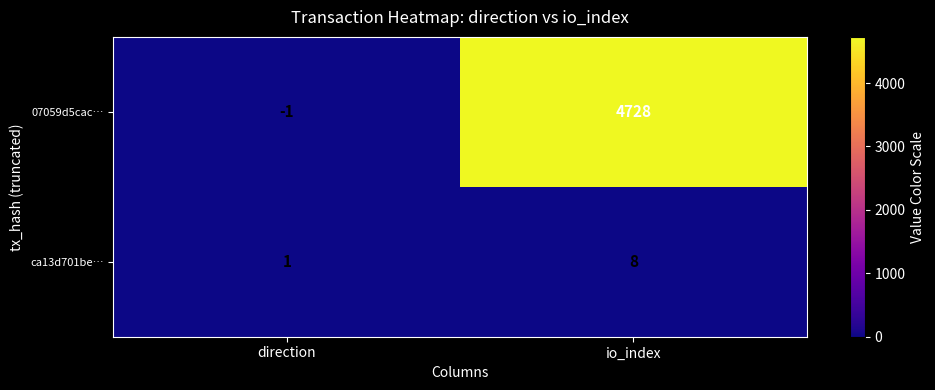

What is the sum of the 07059d5cac… values at io_index and direction?

4727